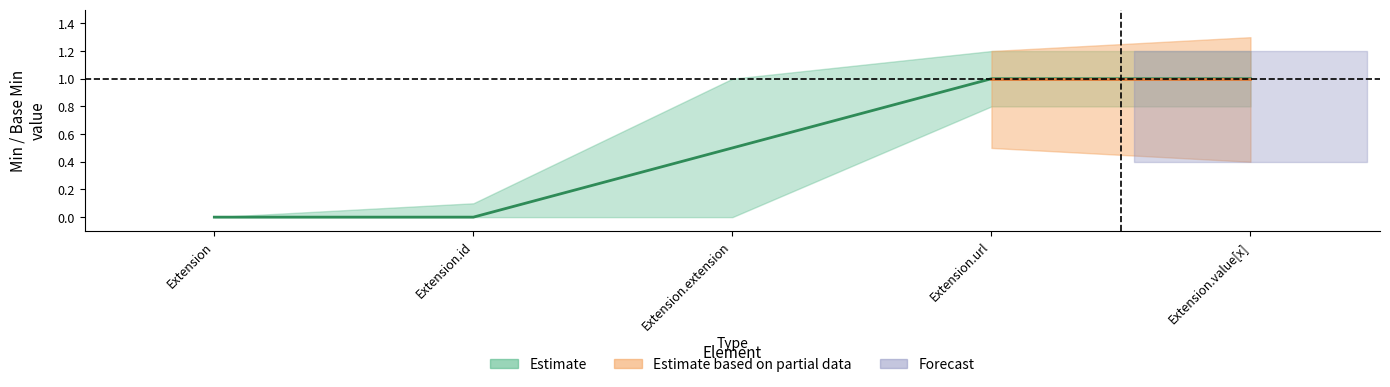

What is the label of the 1st point from the left?

Extension